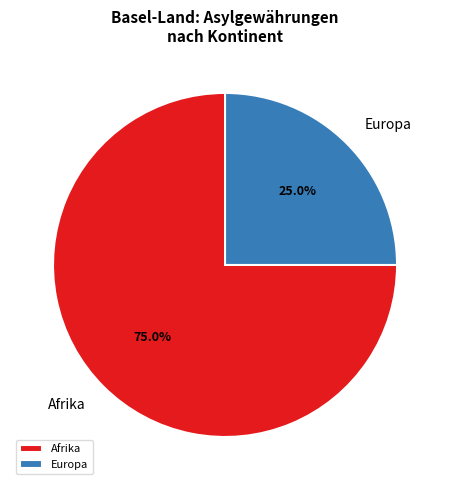

Does any single category account for the majority?

Yes